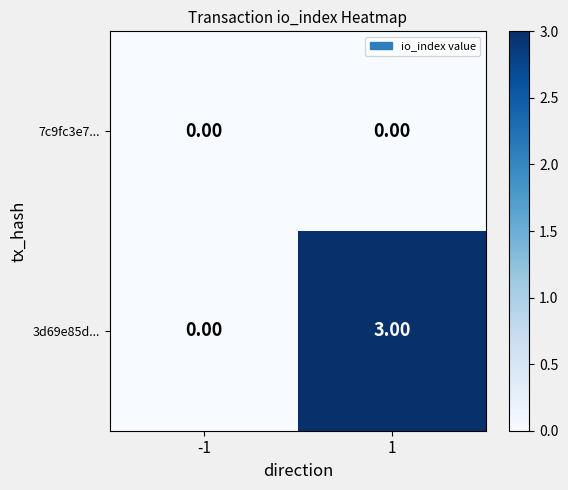

What is the difference between the maximum and minimum values in the 3d69e85d... series?

3